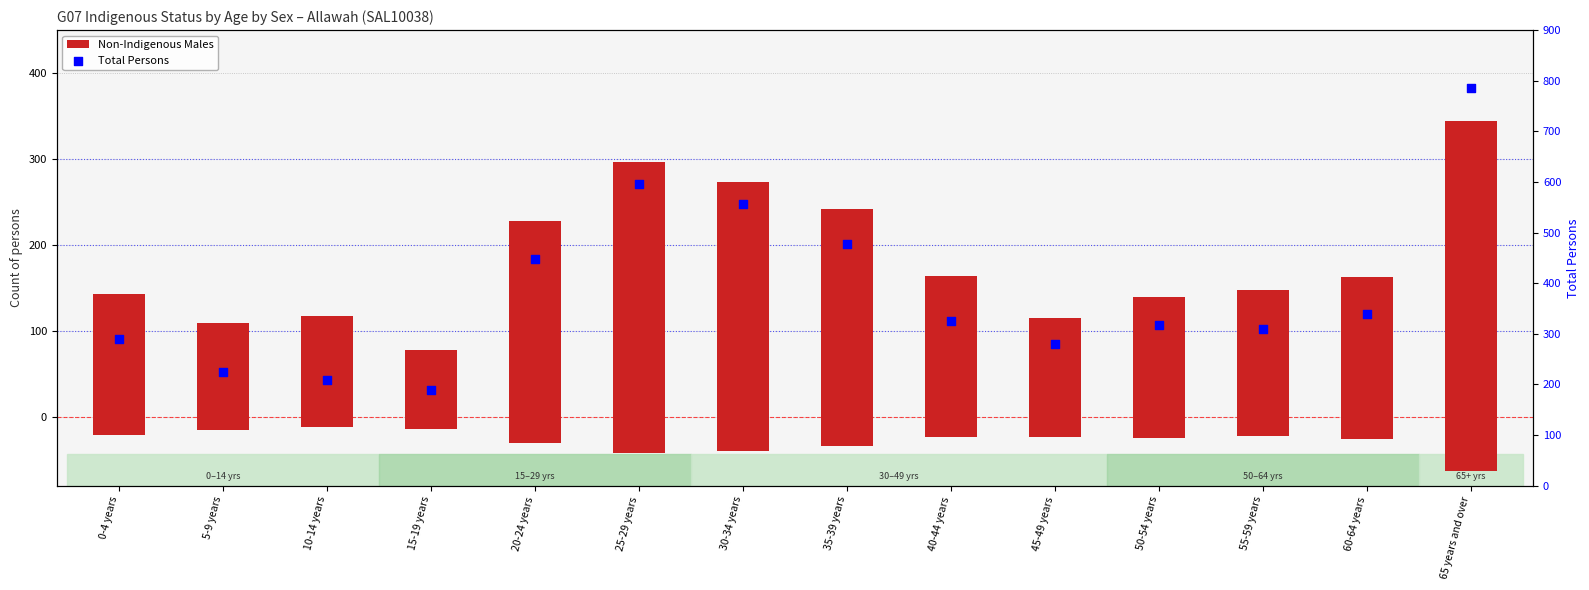

What is the total value across all series at 35-39 years?

719